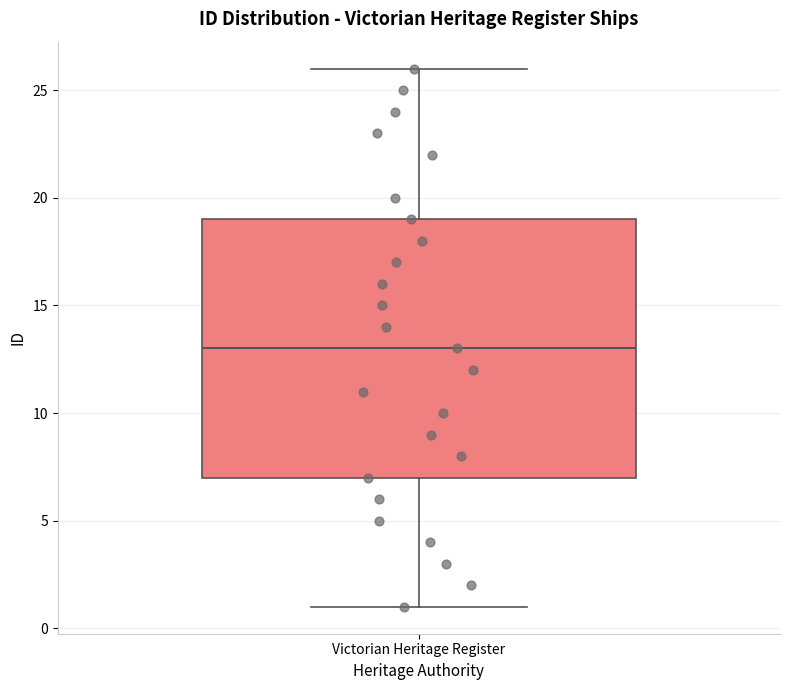

Transcribe this box plot: give where the median line is, the range the box spans, and where the two whiskers end, as read against the y-axis. The values are not printed on the chart, so give them approximately, as read against the axis.

median 13, box 7 to 19, whiskers 1 to 26